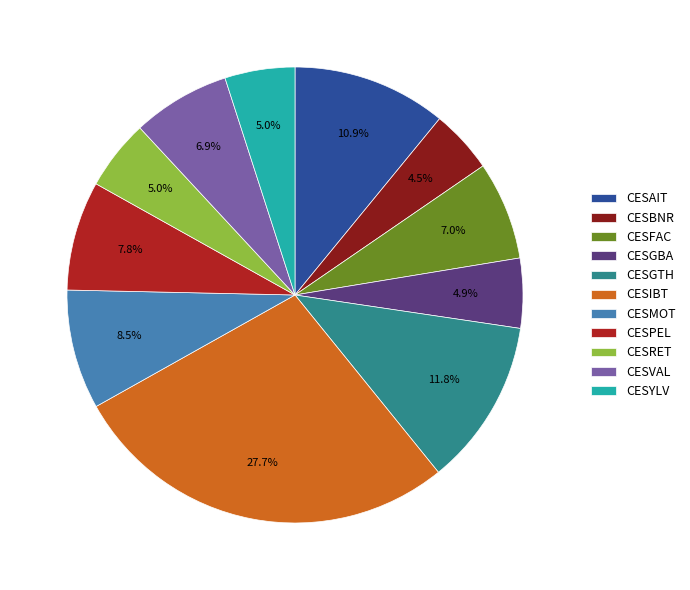

Is CESAIT the majority of the pie?

No